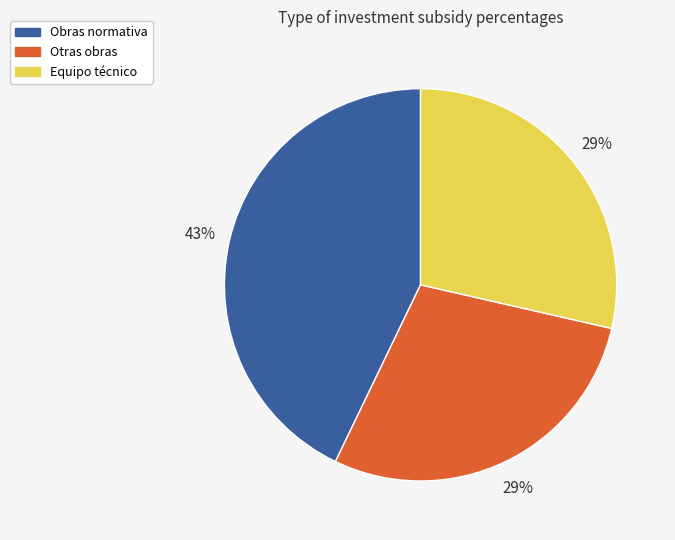

What percentage is the Equipo técnico slice, to the nearest percent?

29%